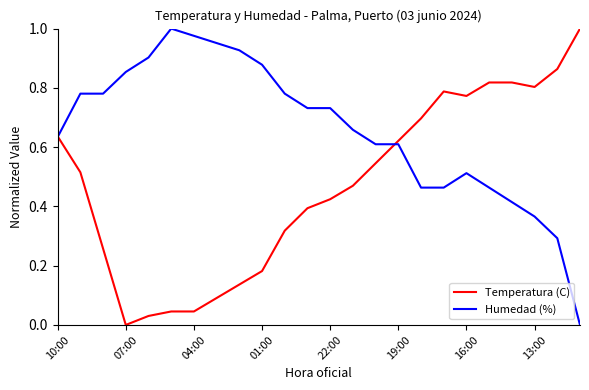

List the series in order of their overall mean, lowest first.

Temperatura (C), Humedad (%)